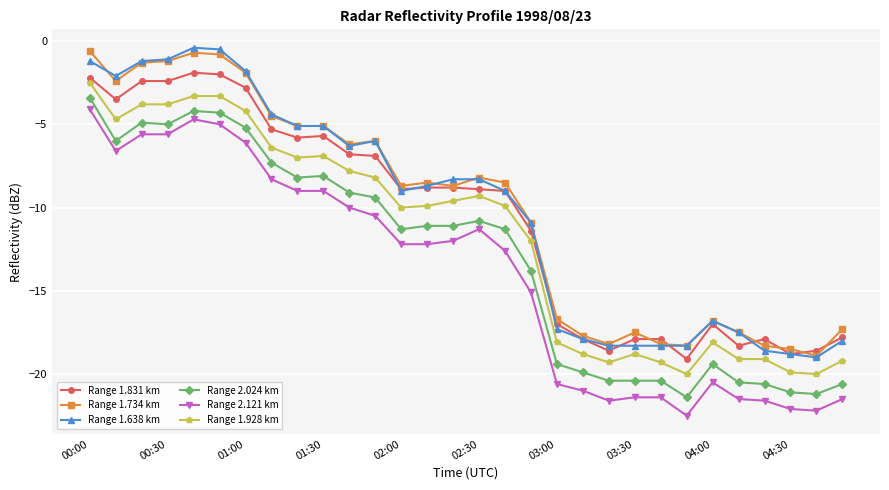

Rank the series by their maximum value, from lowest to highest.

Range 2.121 km, Range 2.024 km, Range 1.928 km, Range 1.831 km, Range 1.734 km, Range 1.638 km